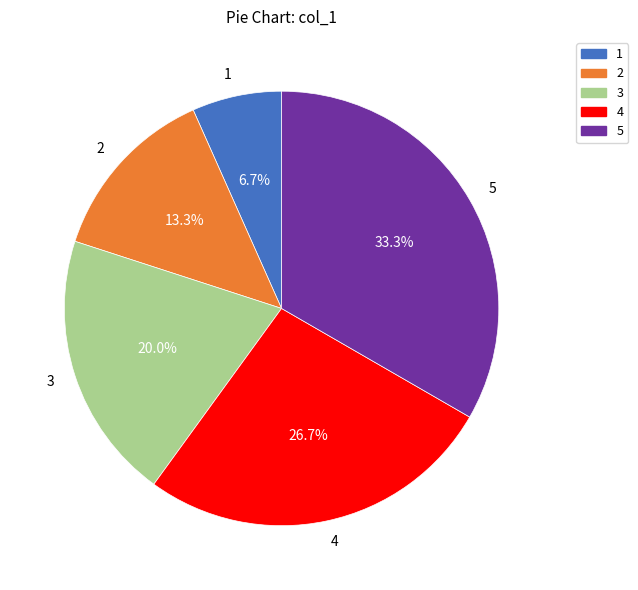

The 4 slice represents 27% of the pie. True or false?

True